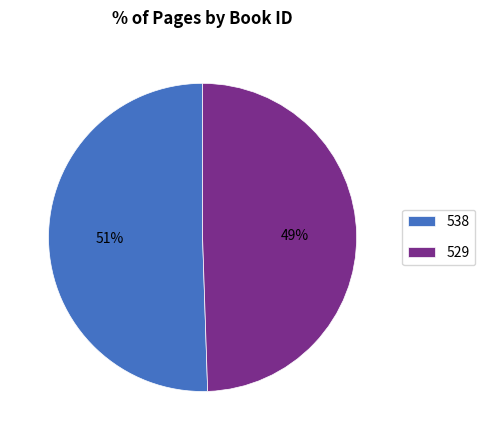

What percentage is the 529 slice, to the nearest percent?

49%